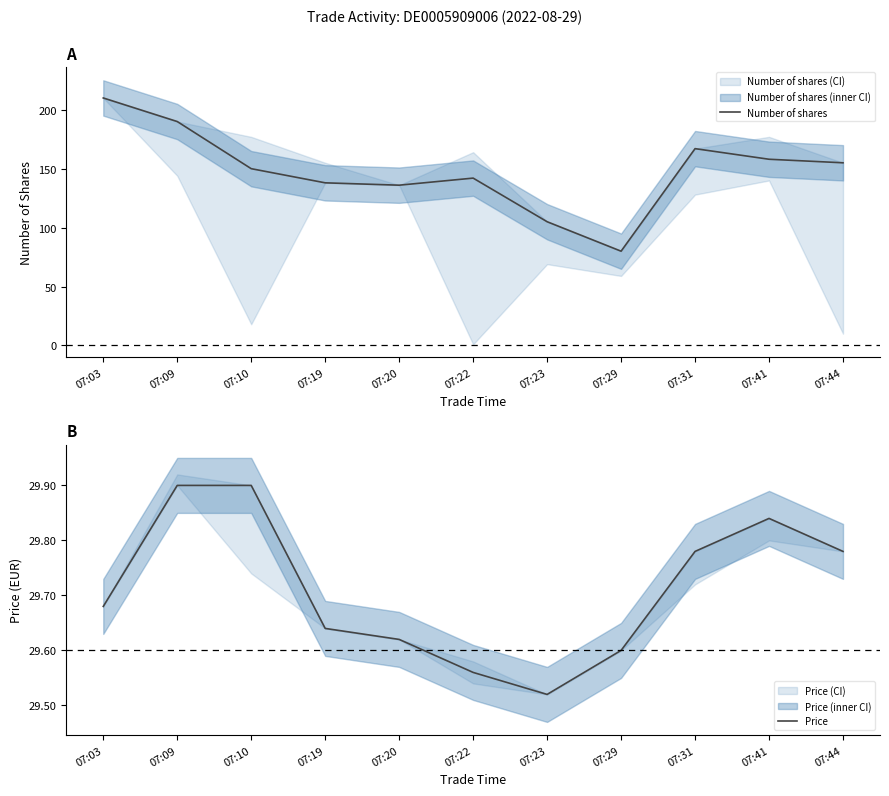

Does the chart have visible grid lines?

No